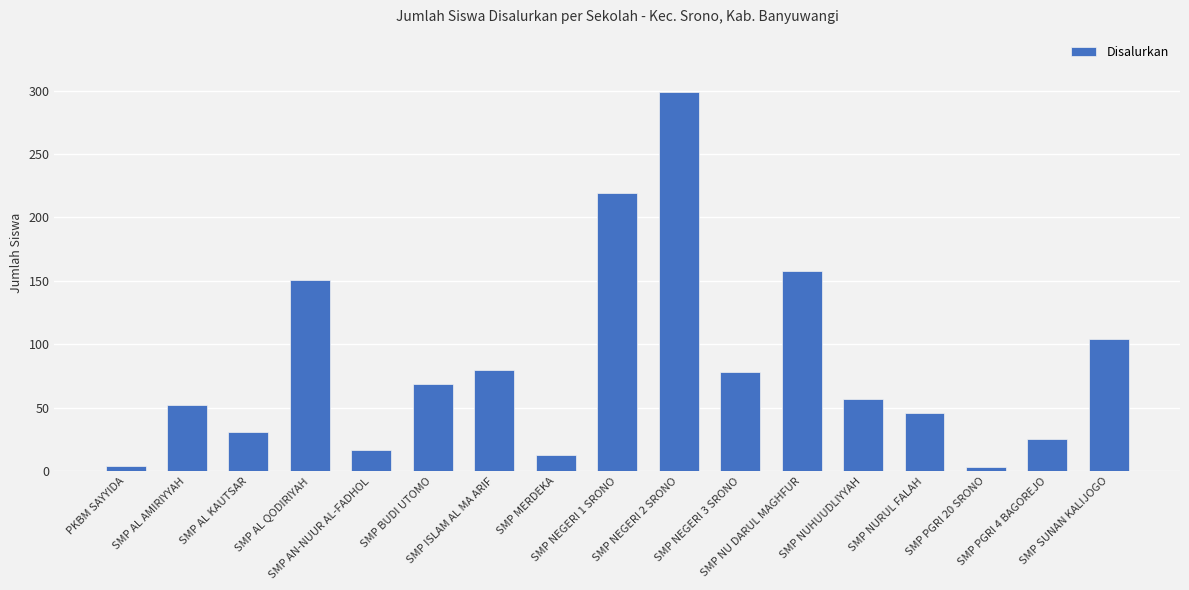

Where is the data nearest to the value 151?

SMP AL QODIRIYAH